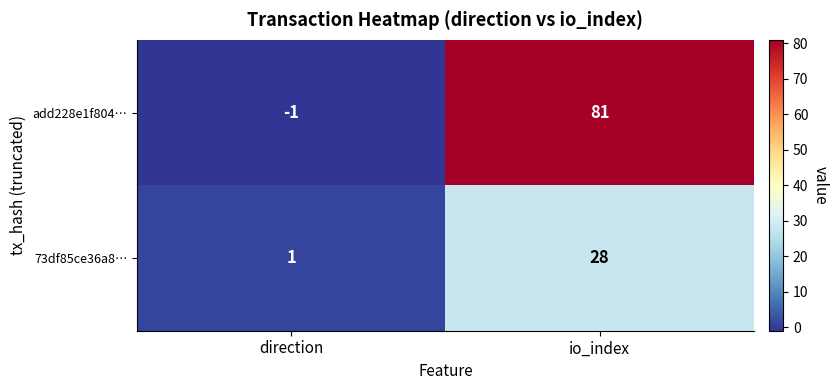

Reading left to right, what are all the values shown in this chart?

add228e1f804…: -1	81
73df85ce36a8…: 1	28